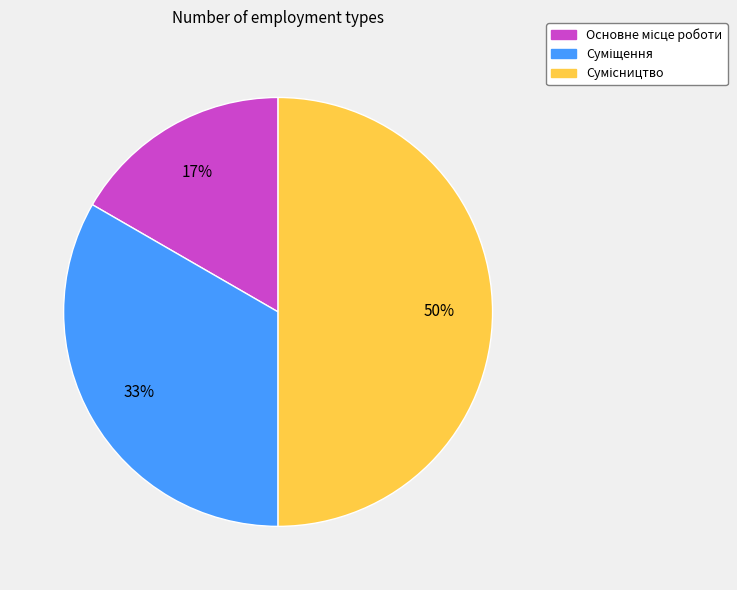

To the nearest percent, what is the average slice percentage?

33%